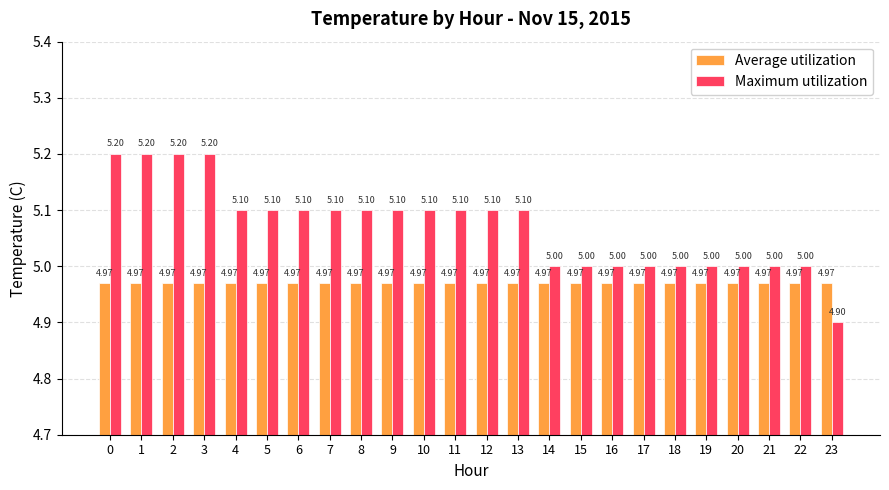

Which series has the largest range (max minus min)?

Maximum utilization